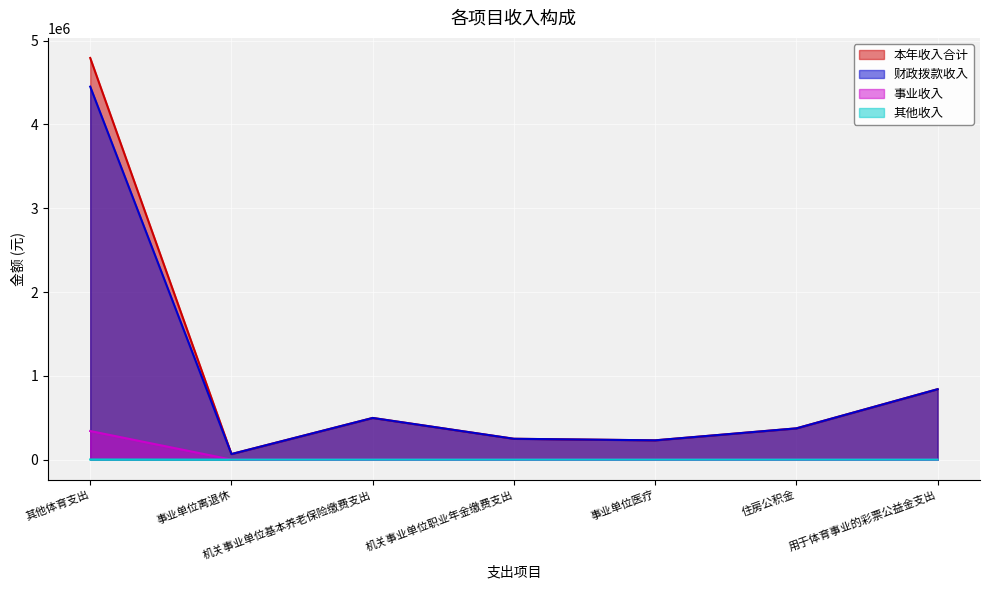

What is the difference between the highest and lowest values at 事业单位医疗?

229889.7